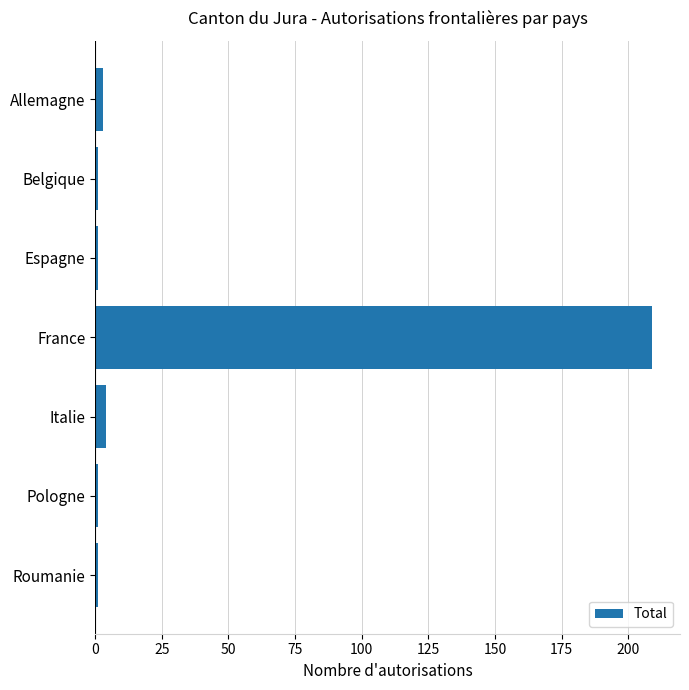

What is the label of the 5th bar from the top?

Italie